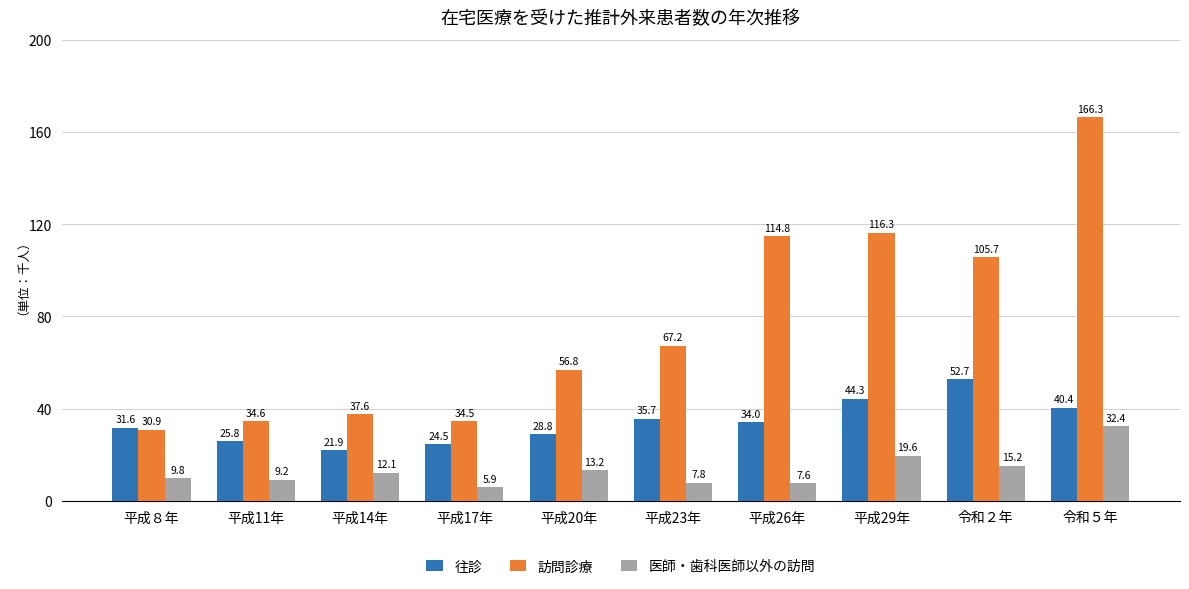

What value does the 医師・歯科医師以外の訪問 series have at 平成17年?

5.9